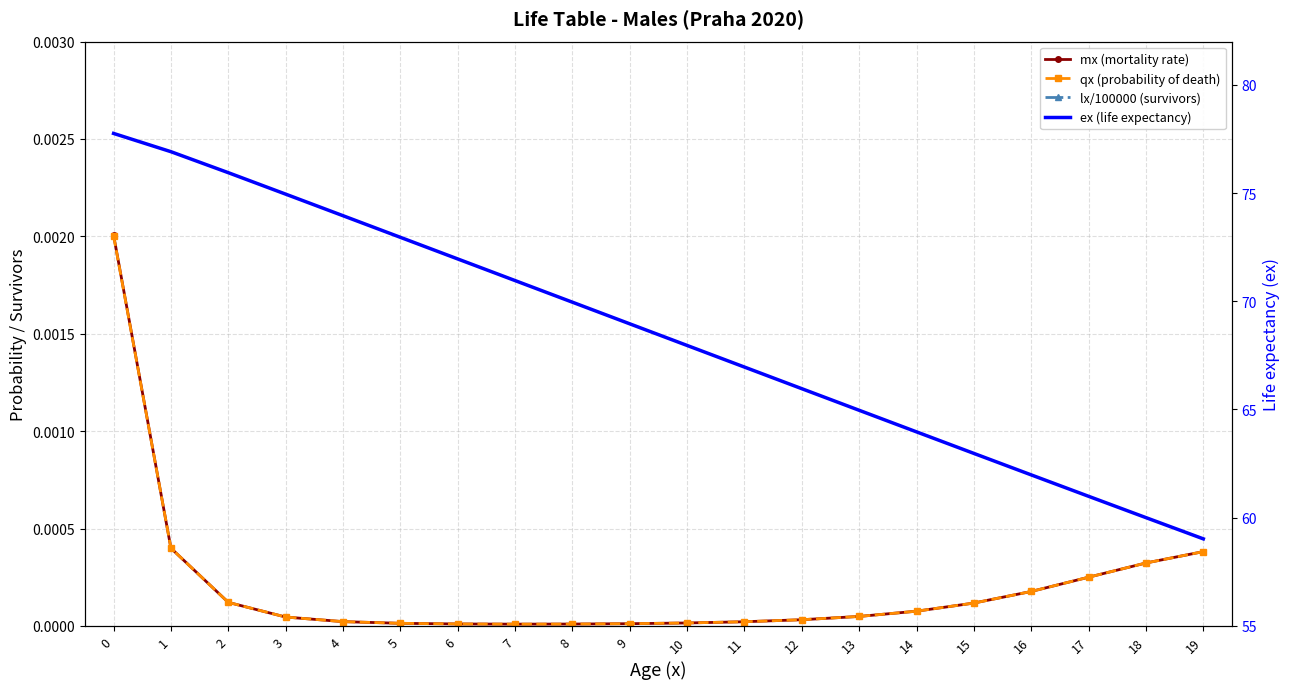

True or false: lx/100000 (survivors) and qx (probability of death) intersect in this chart.

False